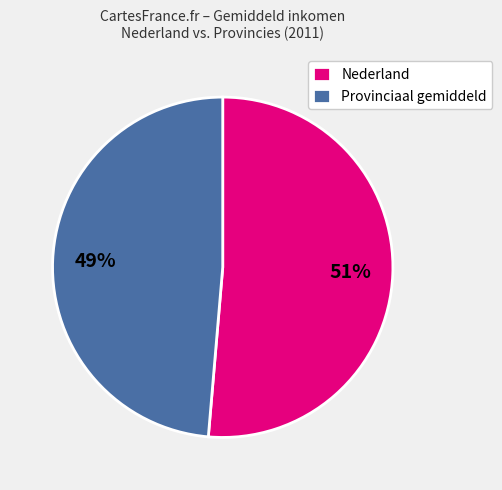

The Provinciaal gemiddeld slice represents 37% of the pie. True or false?

False